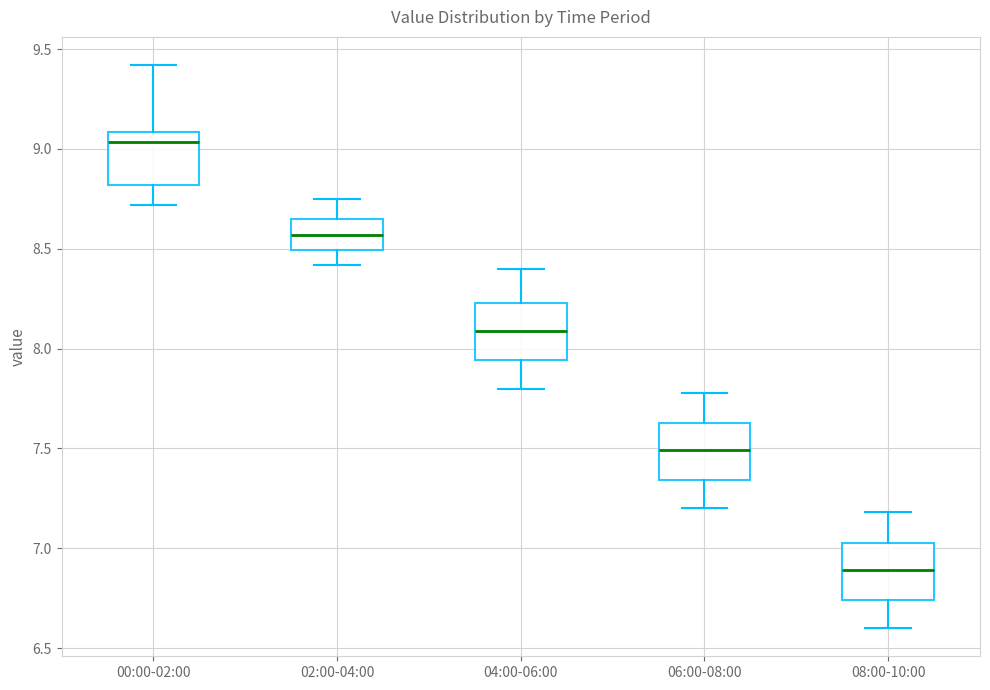

Which box has the highest median line?

00:00-02:00